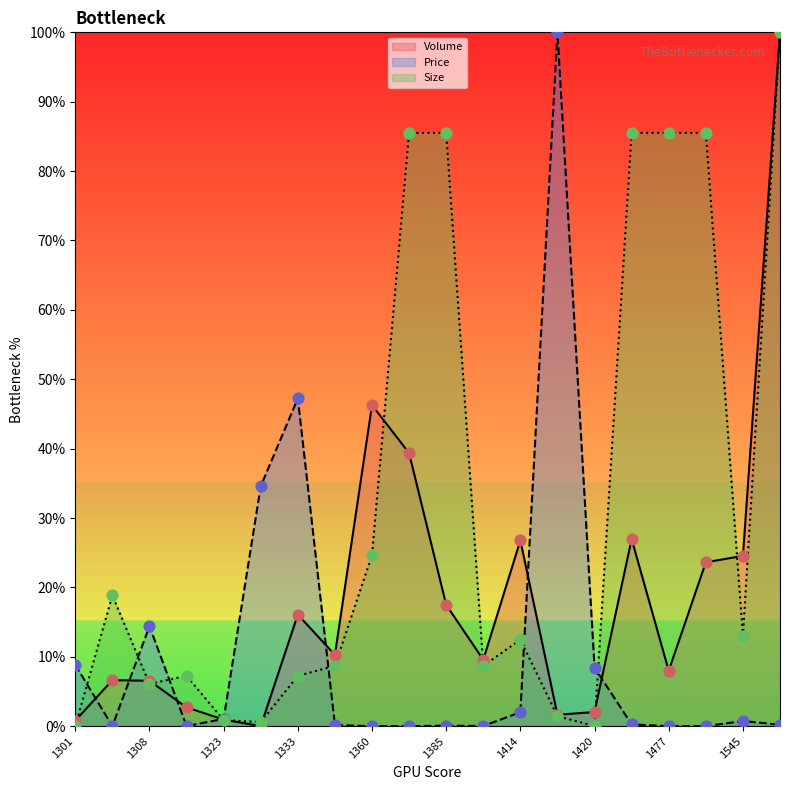

What are all the series names shown in the legend?

Volume, Price, Size